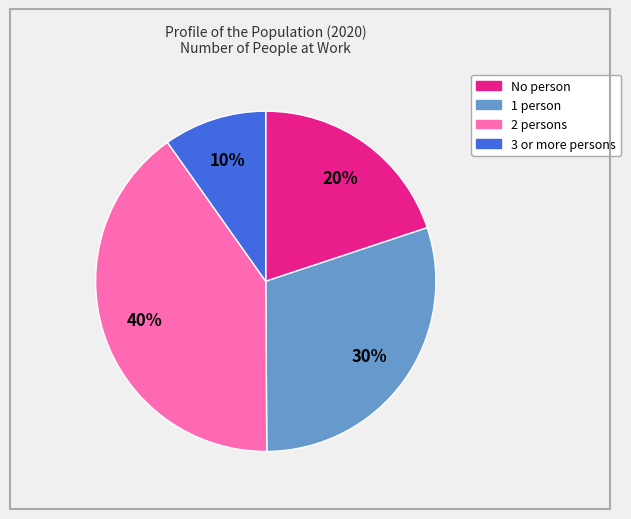

To the nearest percent, what percentage of the pie is 1 person?

30%